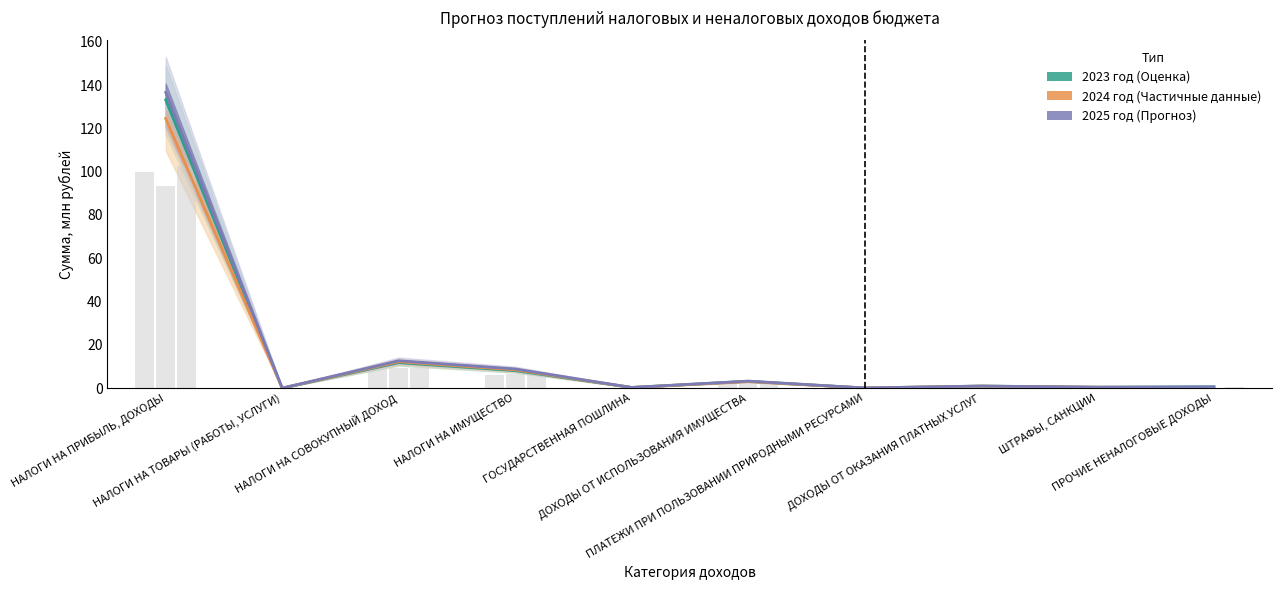

Are the bars grouped side by side (vs. stacked)?

Yes